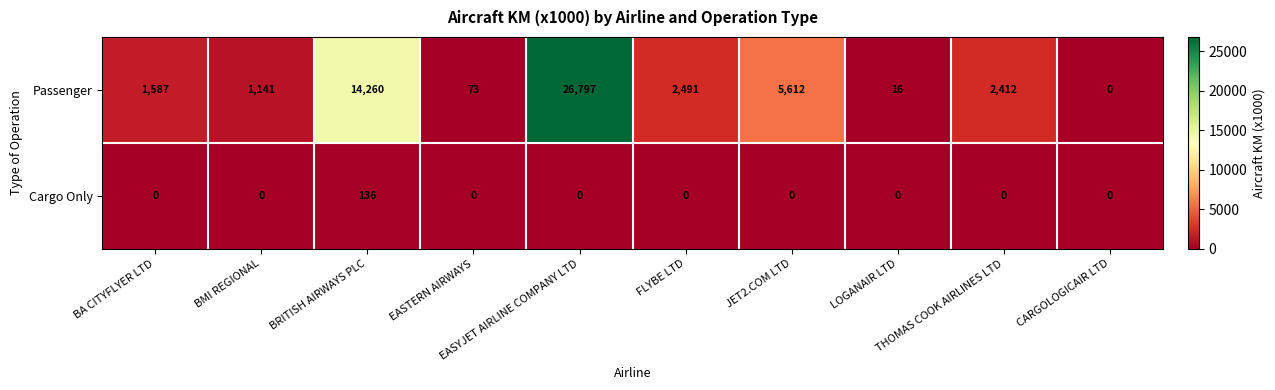

List the series in order of their peak value, highest first.

Passenger, Cargo Only